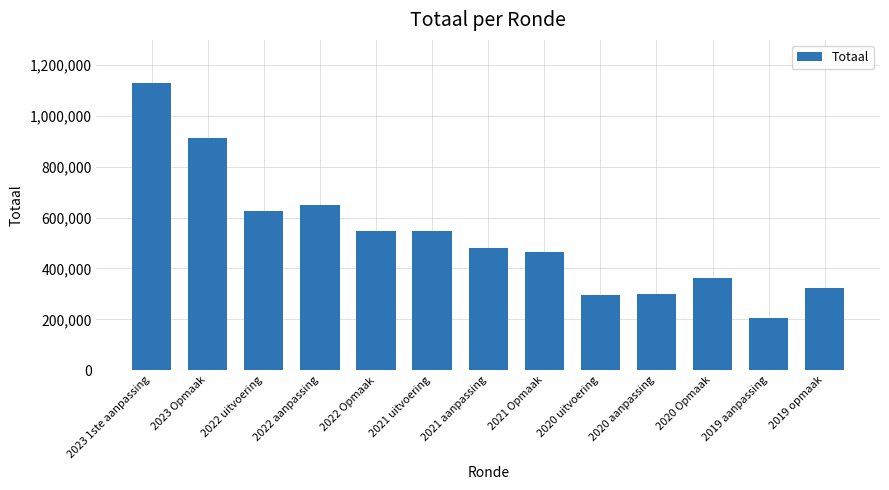

How many distinct data groups are displayed?

1